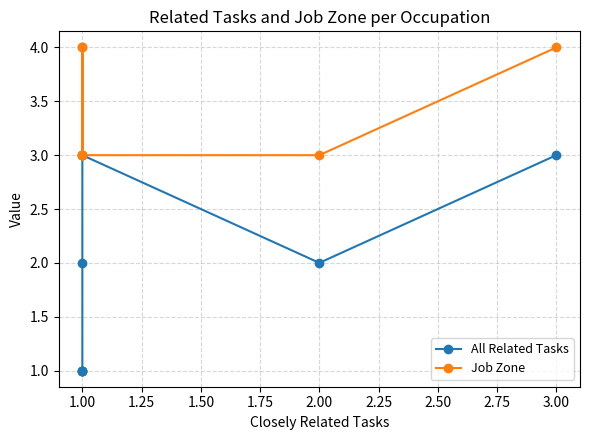

What is the value of the All Related Tasks point at the 2nd from the left?

2